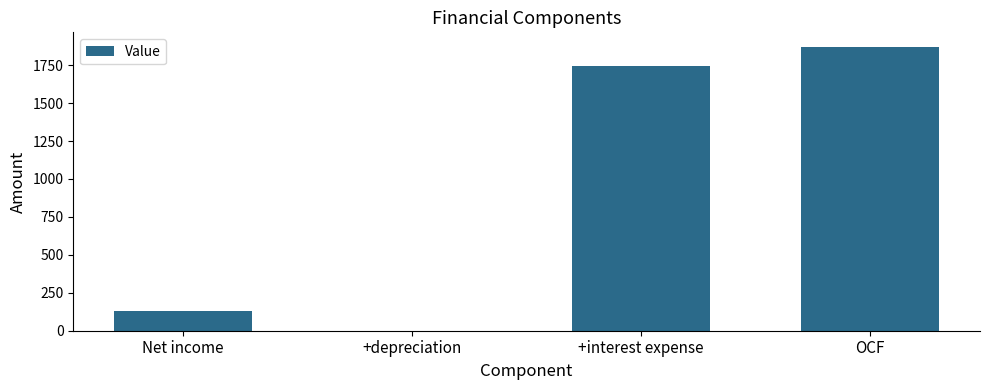

The value at OCF is 1873. True or false?

True